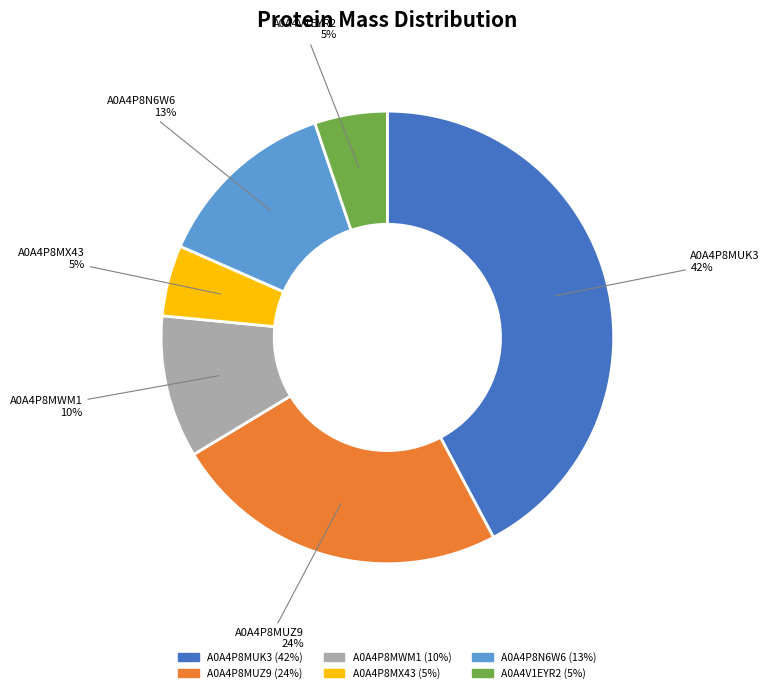

True or false: A0A4V1EYR2 accounts for 11% of the total.

False